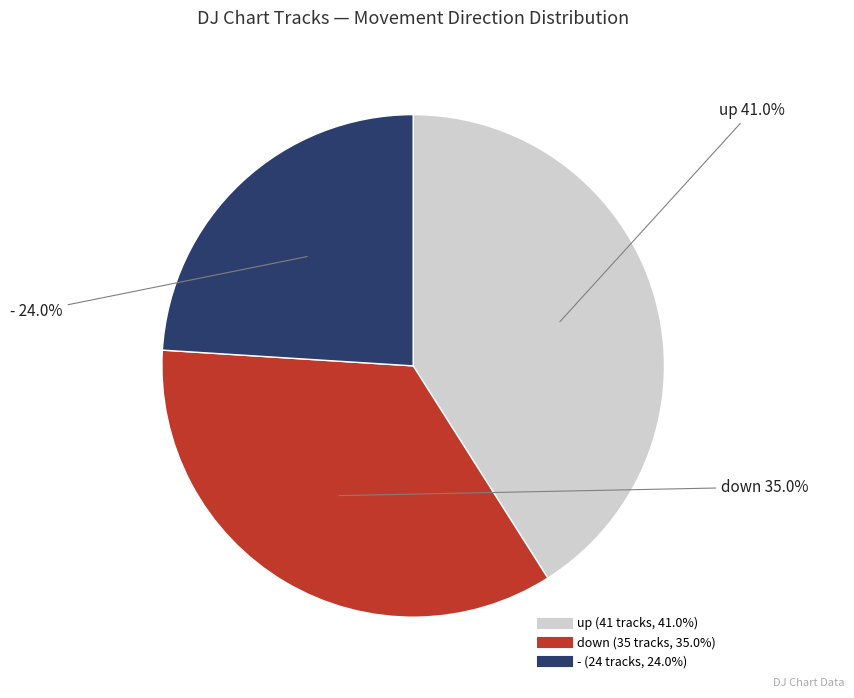

Is down the majority of the pie?

No